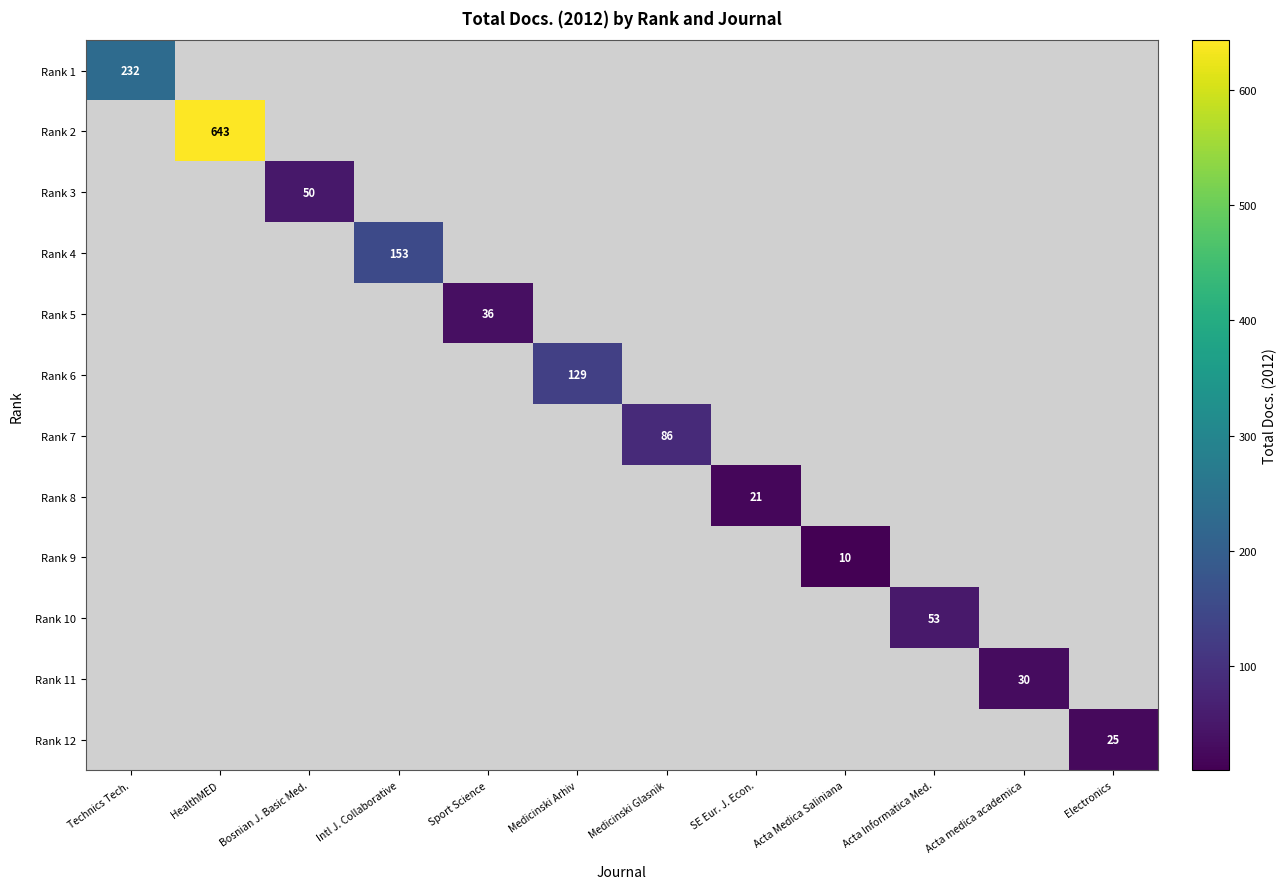

The Rank 1 series shows 322 at Technics Tech.. True or false?

False